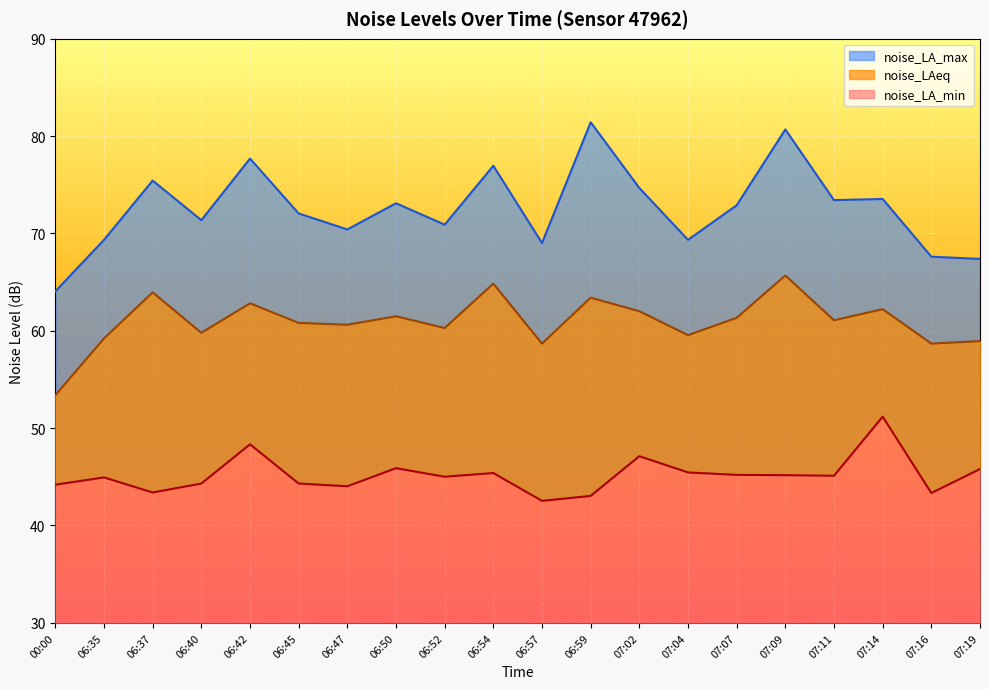

Reading left to right, what are all the values shown in this chart?

noise_LA_min: 44.2	44.9	43.4	44.3	48.3	44.3	44.0	45.9	45.0	45.4	42.5	43.0	47.1	45.5	45.2	45.2	45.1	51.2	43.3	45.8
noise_LAeq: 53.4	59.2	64.0	59.8	62.8	60.8	60.6	61.5	60.3	64.8	58.7	63.4	62.0	59.5	61.3	65.7	61.1	62.2	58.7	58.9
noise_LA_max: 64.0	69.3	75.4	71.4	77.7	72.0	70.4	73.1	70.9	77.0	69.0	81.4	74.7	69.3	72.9	80.7	73.4	73.5	67.6	67.4